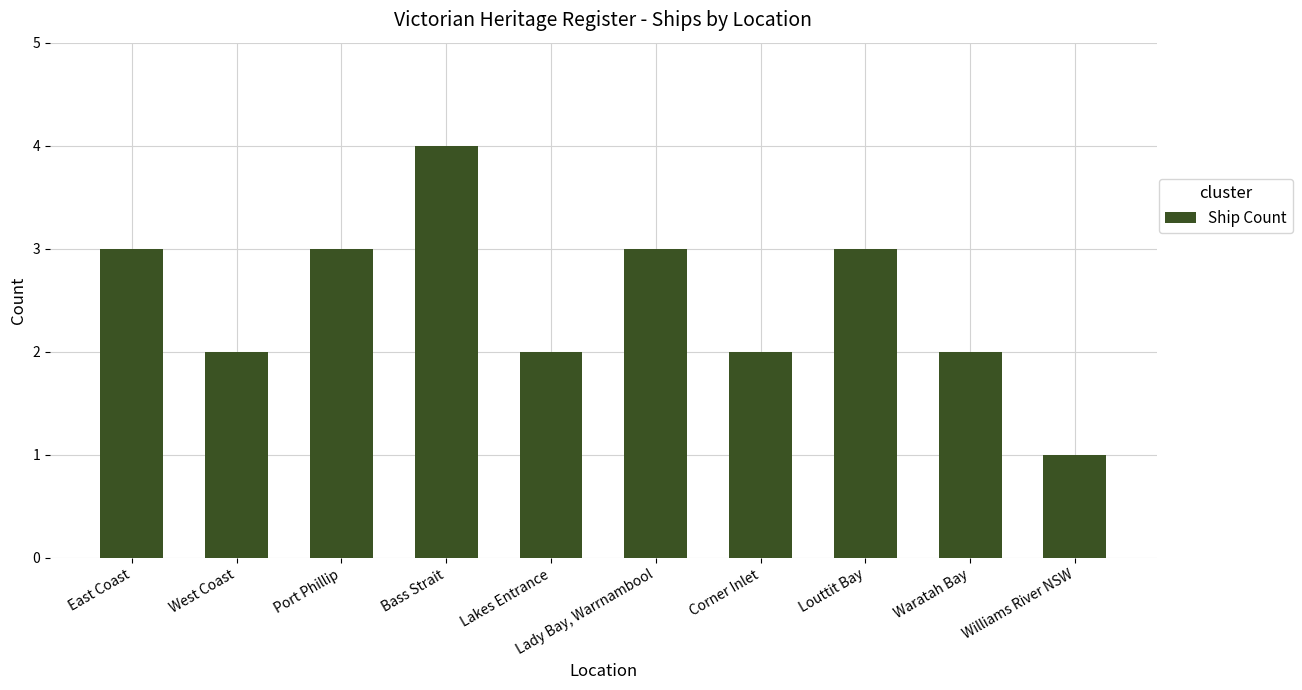

How many bars are there in total?

10